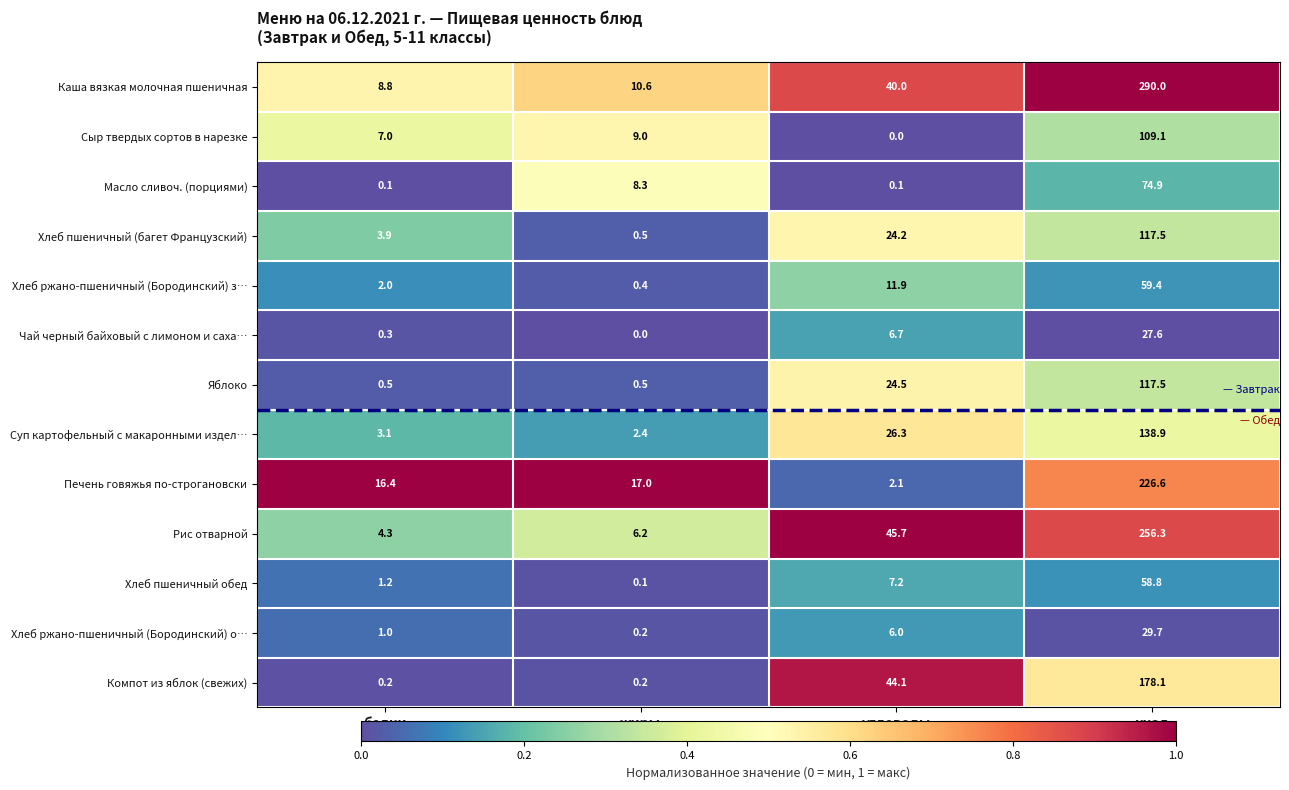

Rank the categories by Хлеб ржано-пшеничный (Бородинский) о… value from lowest to highest.

жиры, белки, углеводы, ккал